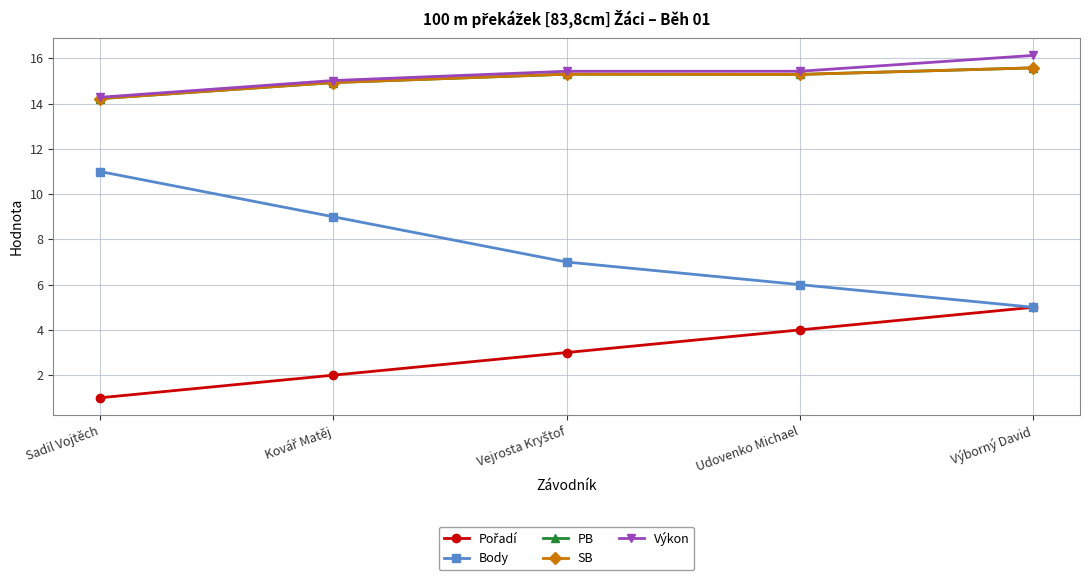

Where is SB nearest to the value 14?

Sadil Vojtěch